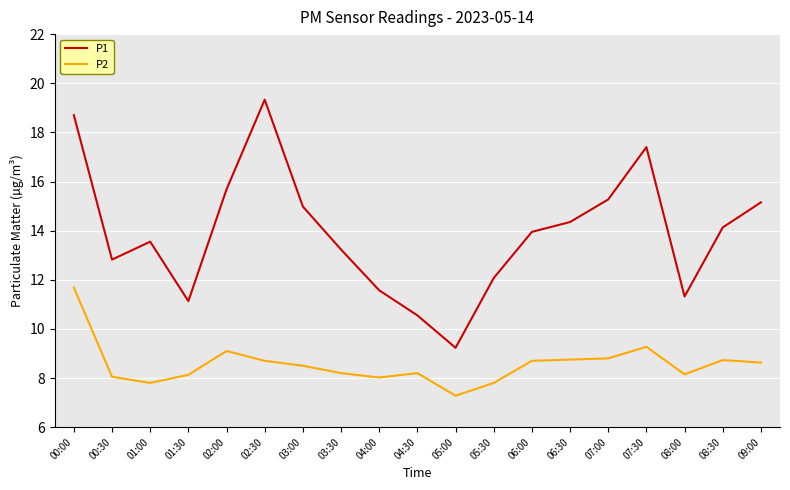

Rank the series by their maximum value, from highest to lowest.

P1, P2